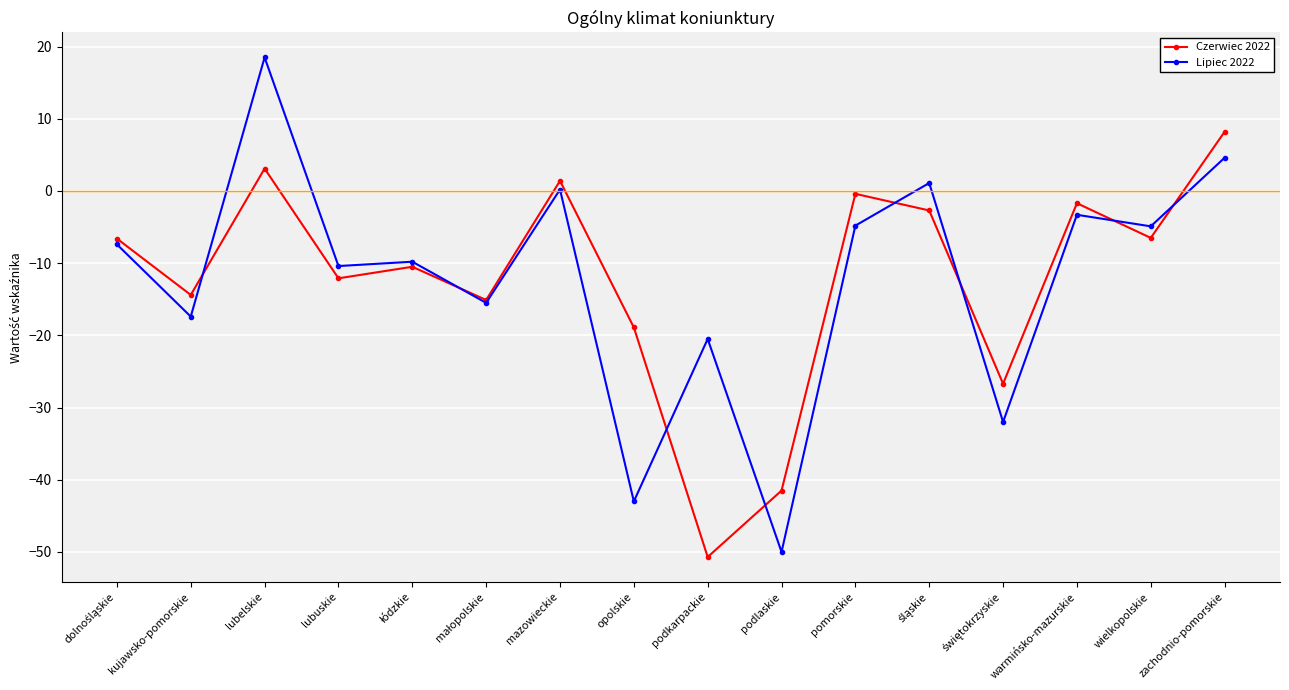

Which series has the widest spread of values?

Lipiec 2022